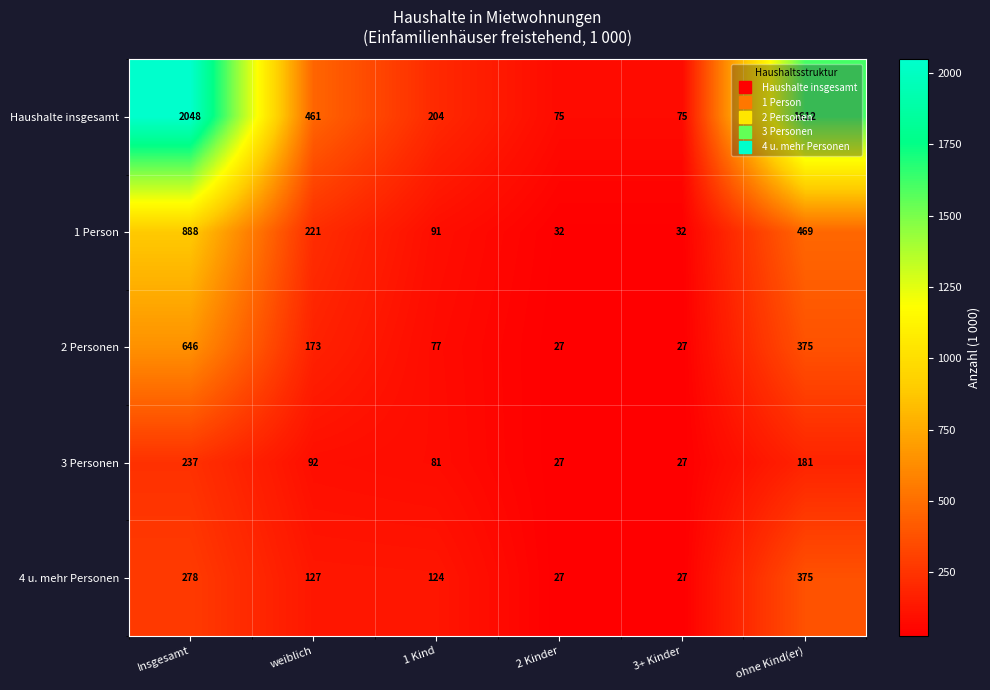

What is the total value across all series at Insgesamt?

4097